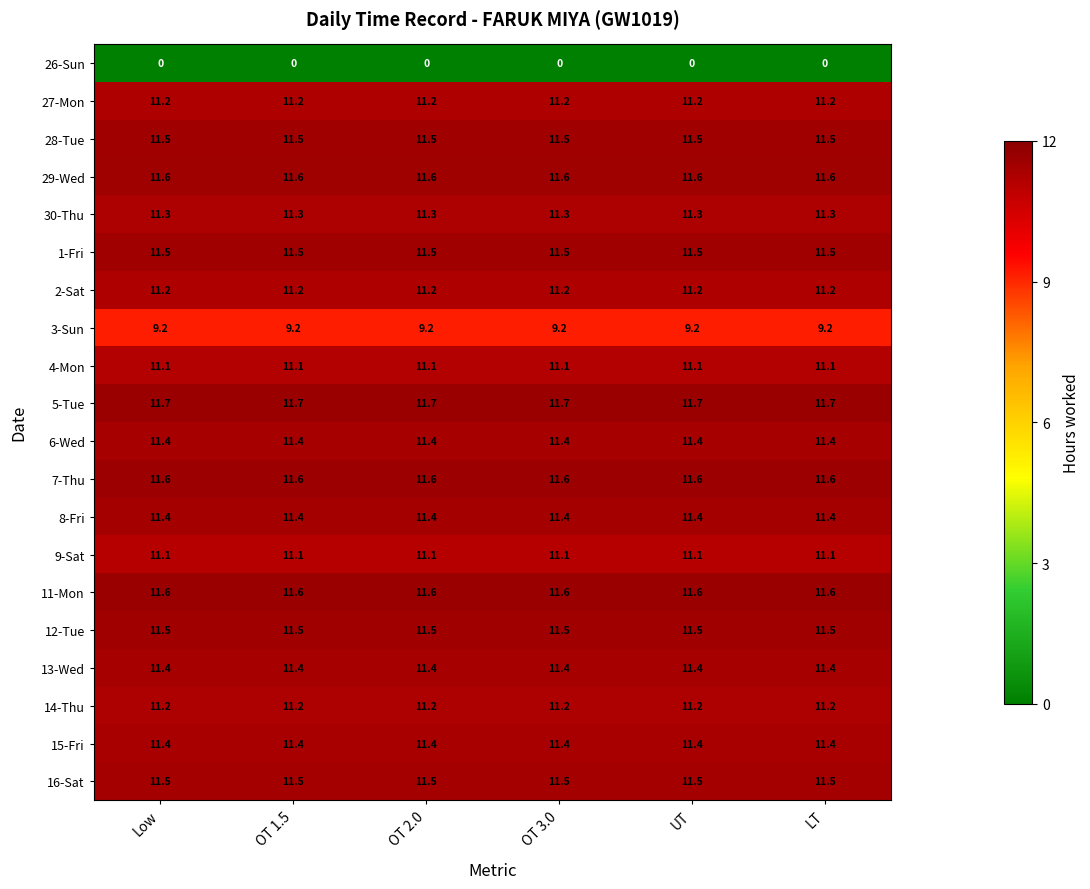

True or false: 16-Sat has a value of 19.6 at OT 3.0.

False